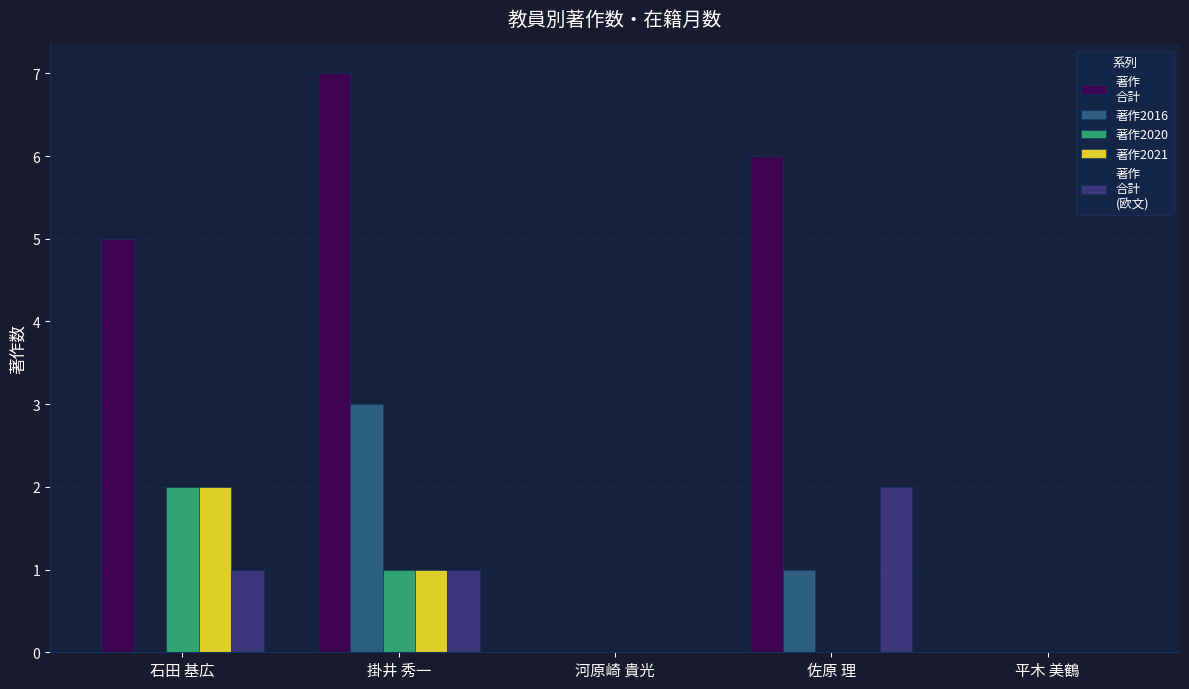

What is the greatest value displayed?

7